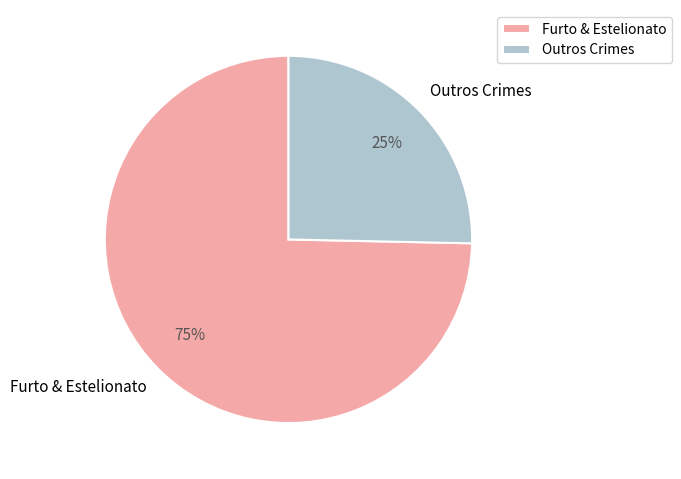

To the nearest percent, what portion does Outros Crimes represent?

25%